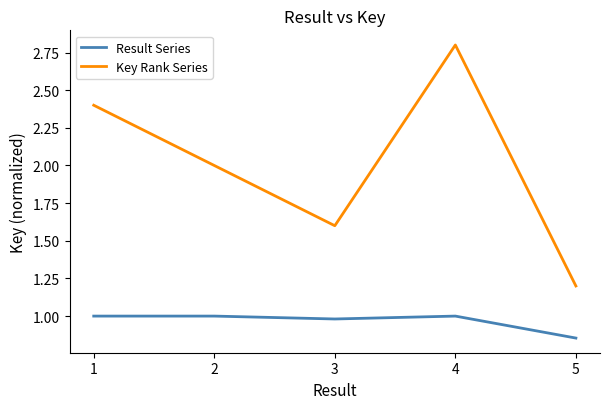

What is the difference between the highest and lowest values at 5?

0.3